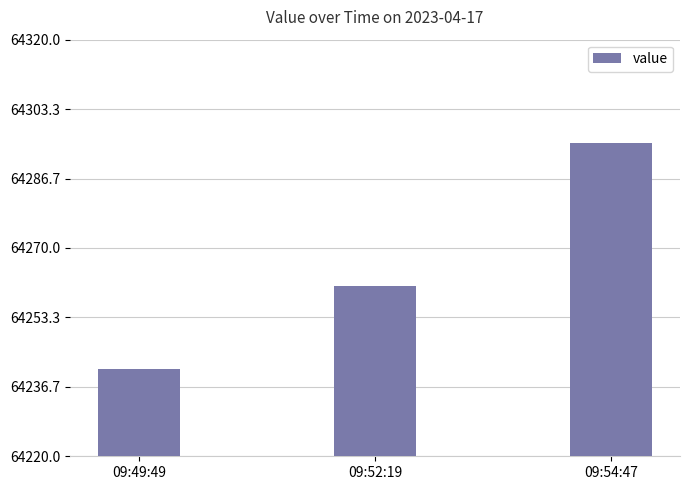

How many bars are there in total?

3